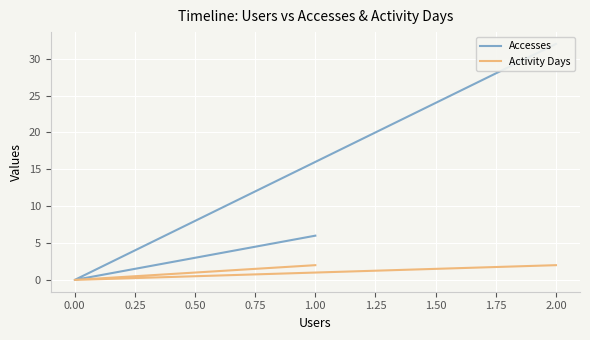

What is the greatest value displayed?

32